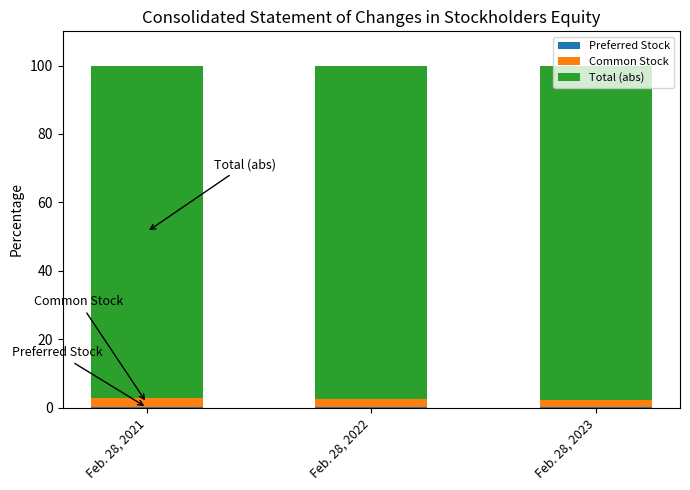

Count the number of data series in this chart.

3